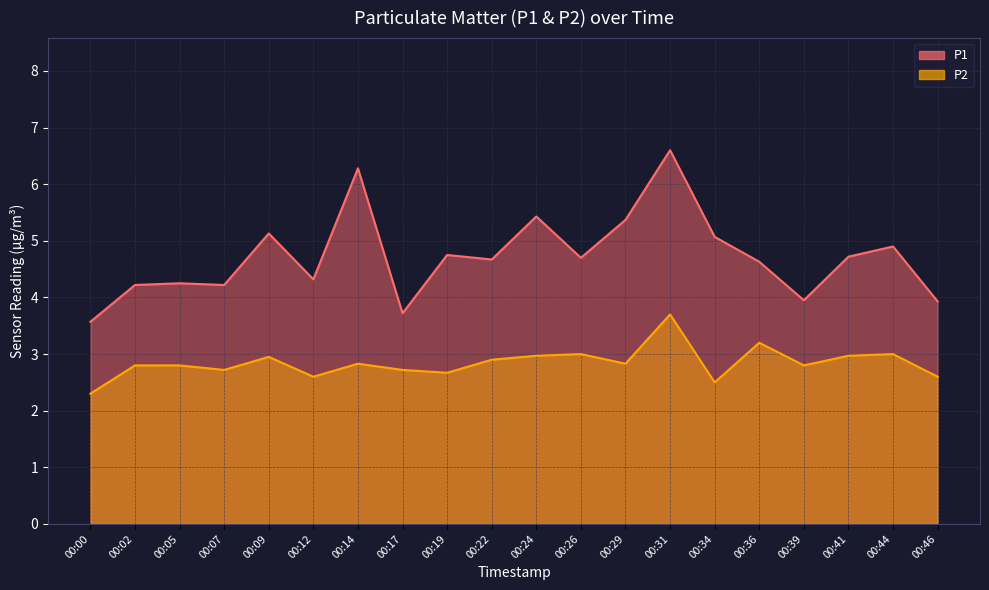

What is the total value across all series at 00:26?

7.7